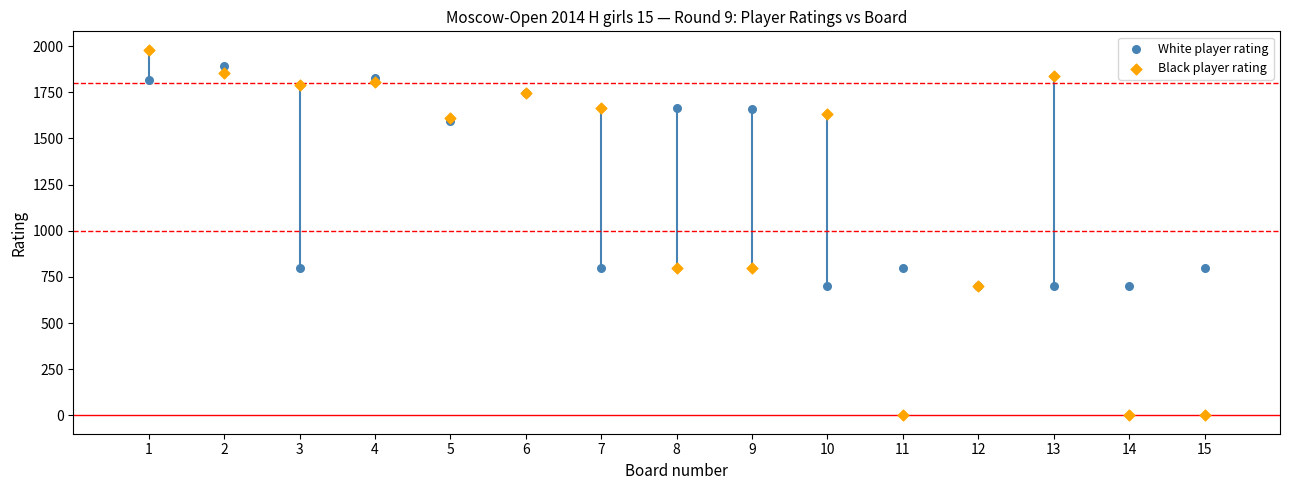

What are all the series names shown in the legend?

White player rating, Black player rating